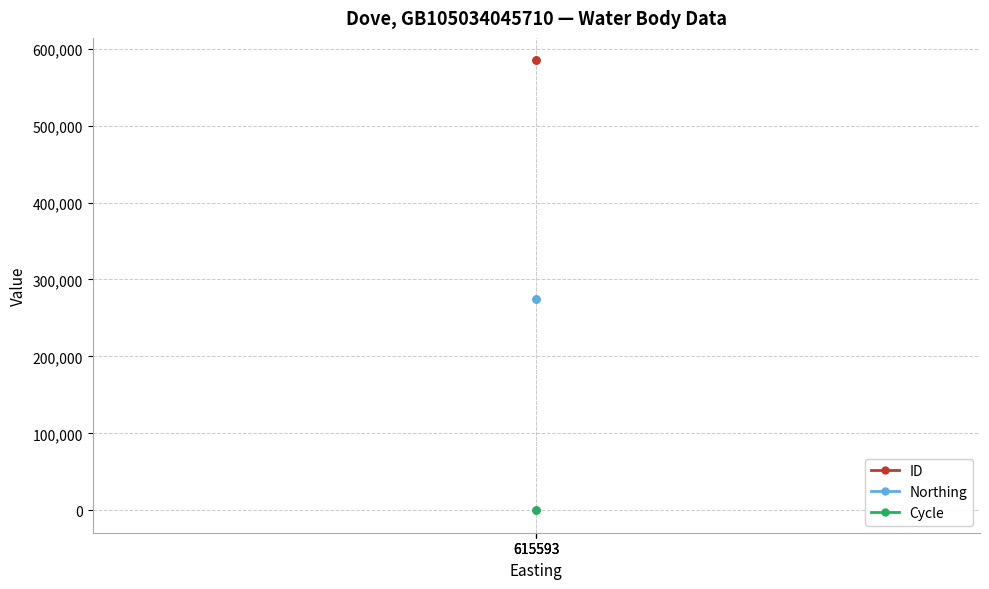

What is the total value across all series at 615593?

859564